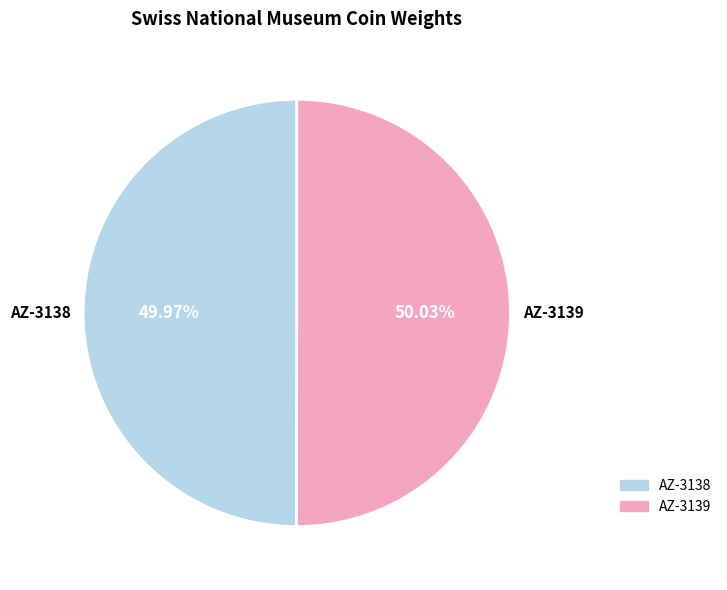

To the nearest percent, what is the average slice percentage?

50%